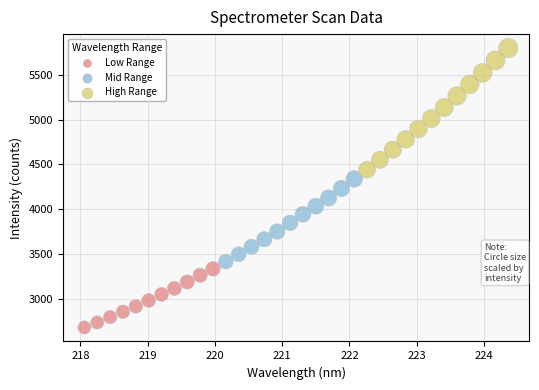

Which series contains the lowest Y value?

Low Range